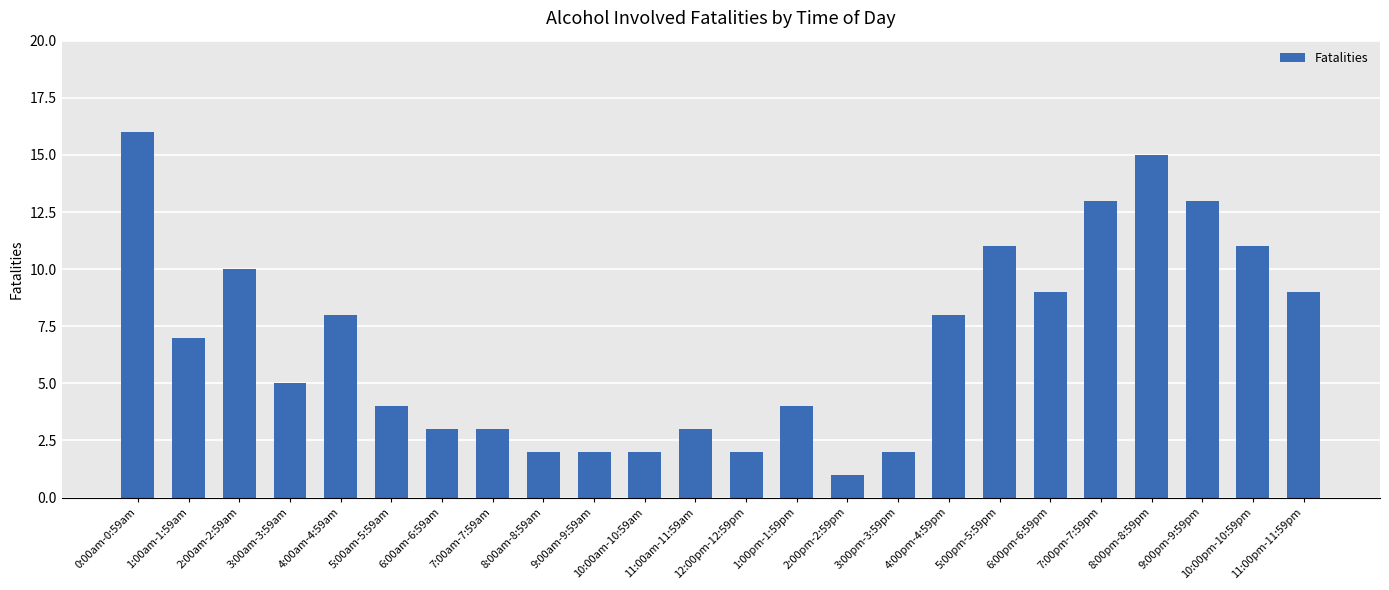

Reading left to right, extract all data points from this chart.

16	7	10	5	8	4	3	3	2	2	2	3	2	4	1	2	8	11	9	13	15	13	11	9